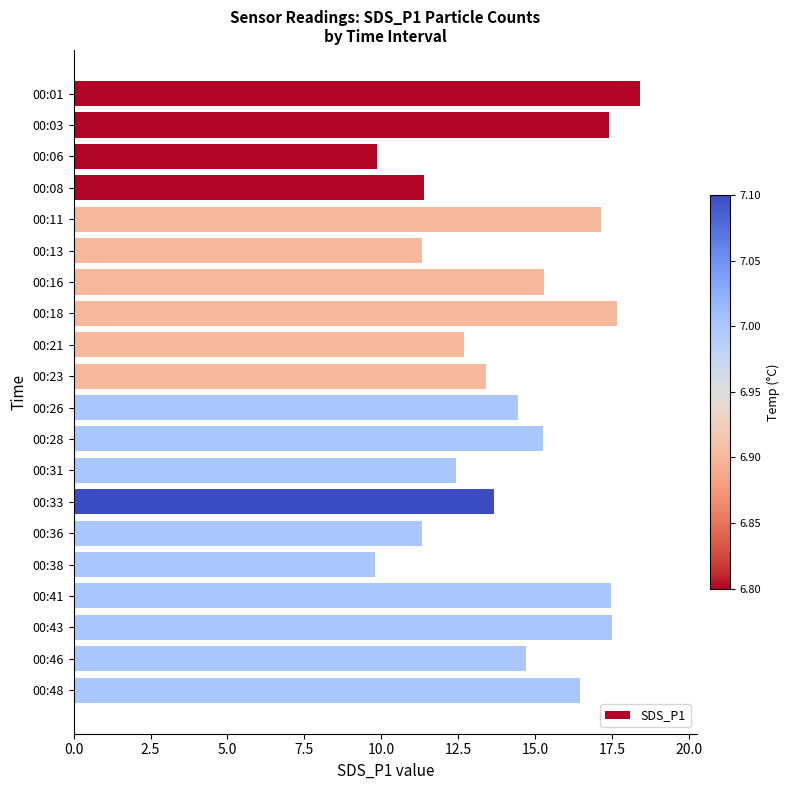

What is the minimum value shown in the chart?

9.8